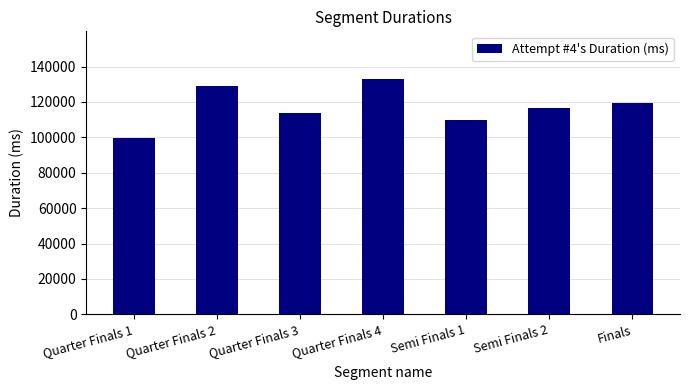

The value at Quarter Finals 2 is 128917. True or false?

True